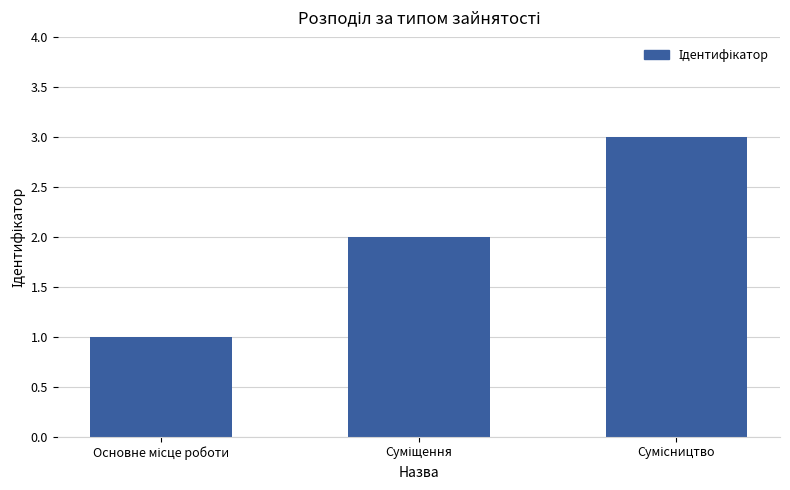

Reading left to right, extract all data points from this chart.

1	2	3